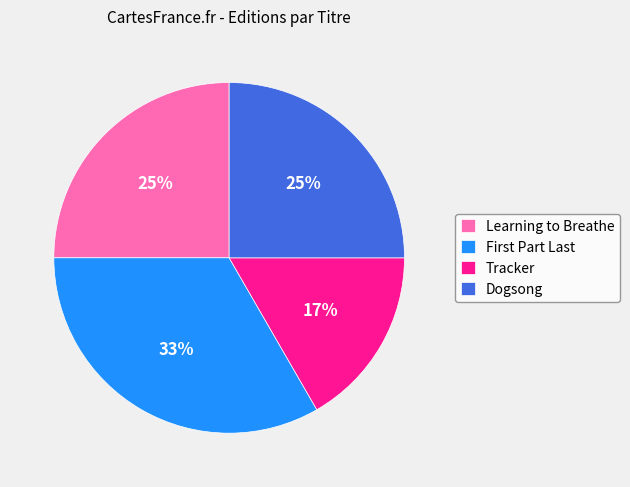

What is the smallest slice in the pie chart?

Tracker